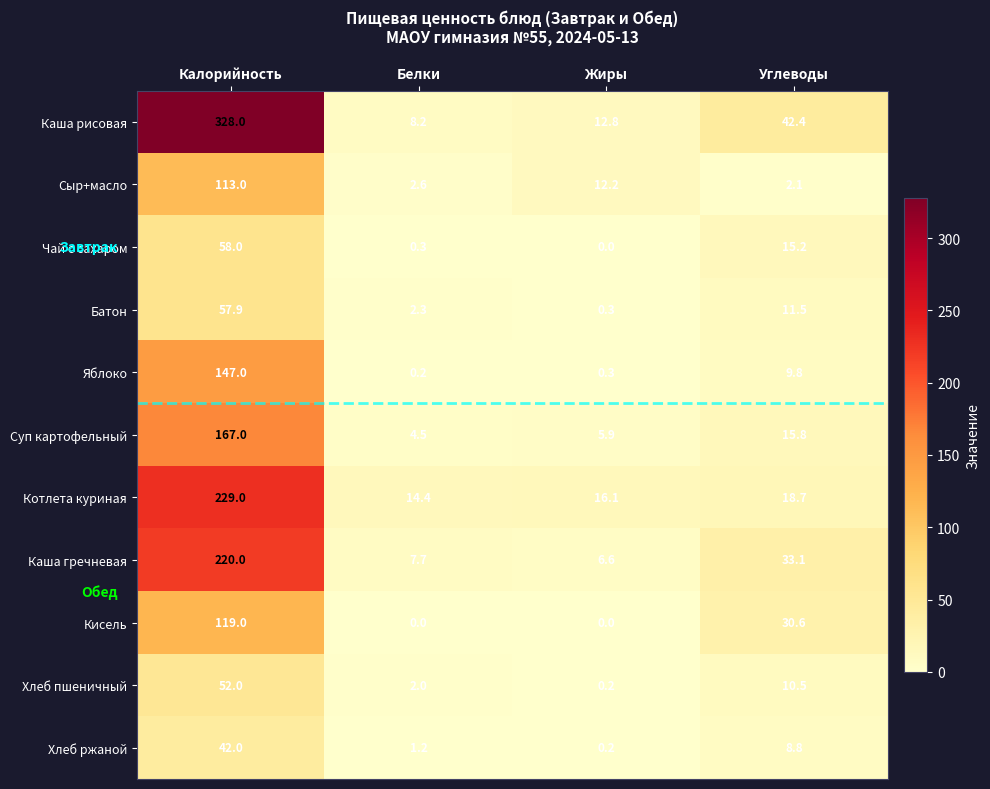

Read the Каша рисовая value at Калорийность.

328.0